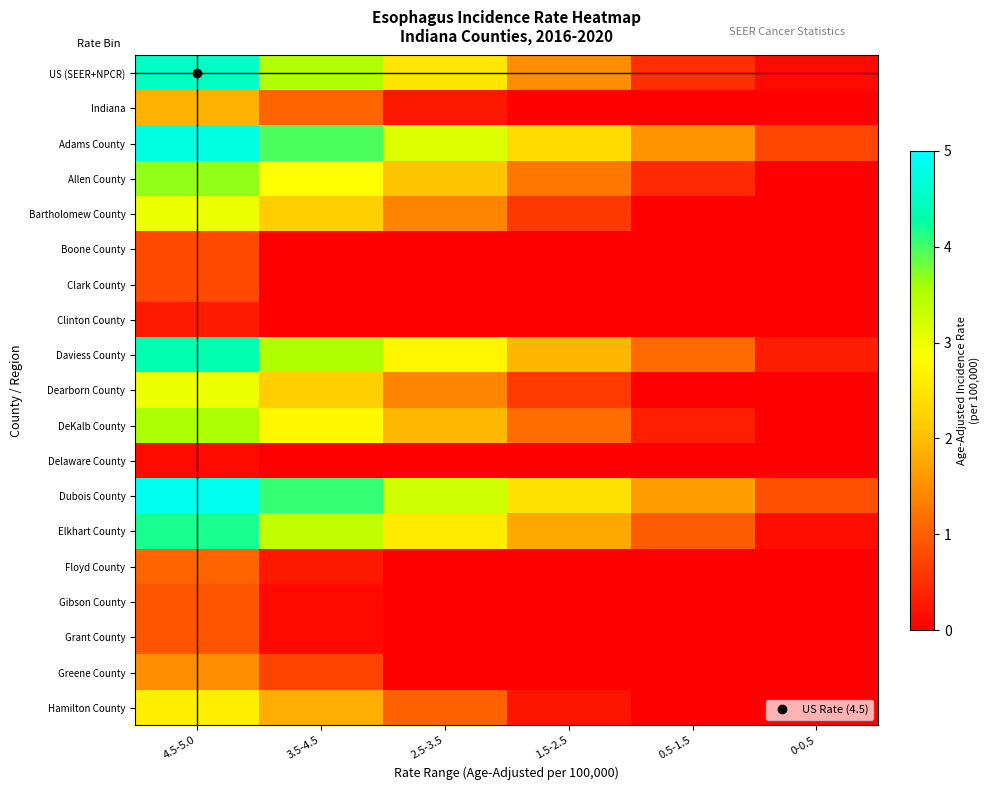

How many data points does each series have?

6